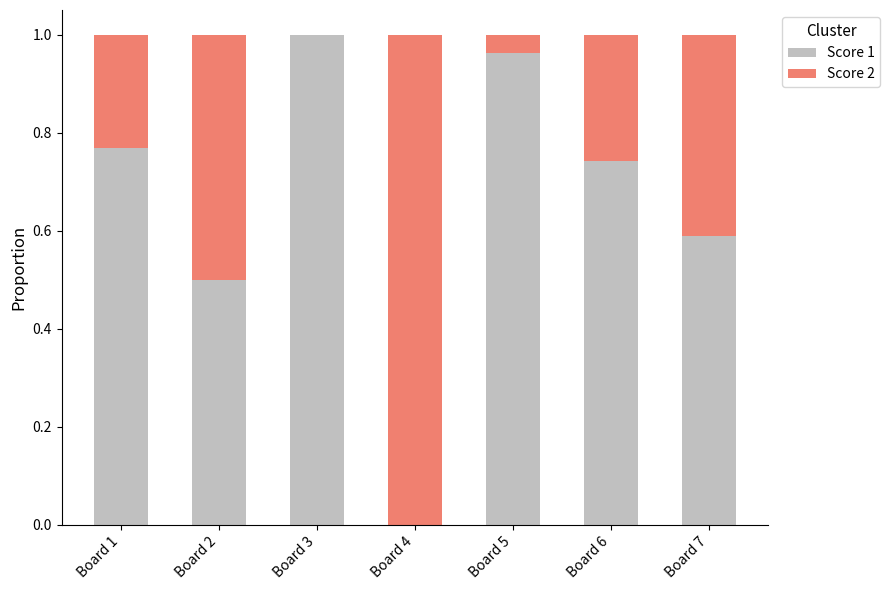

True or false: Score 1 has a value of 0.6 at Board 4.

False